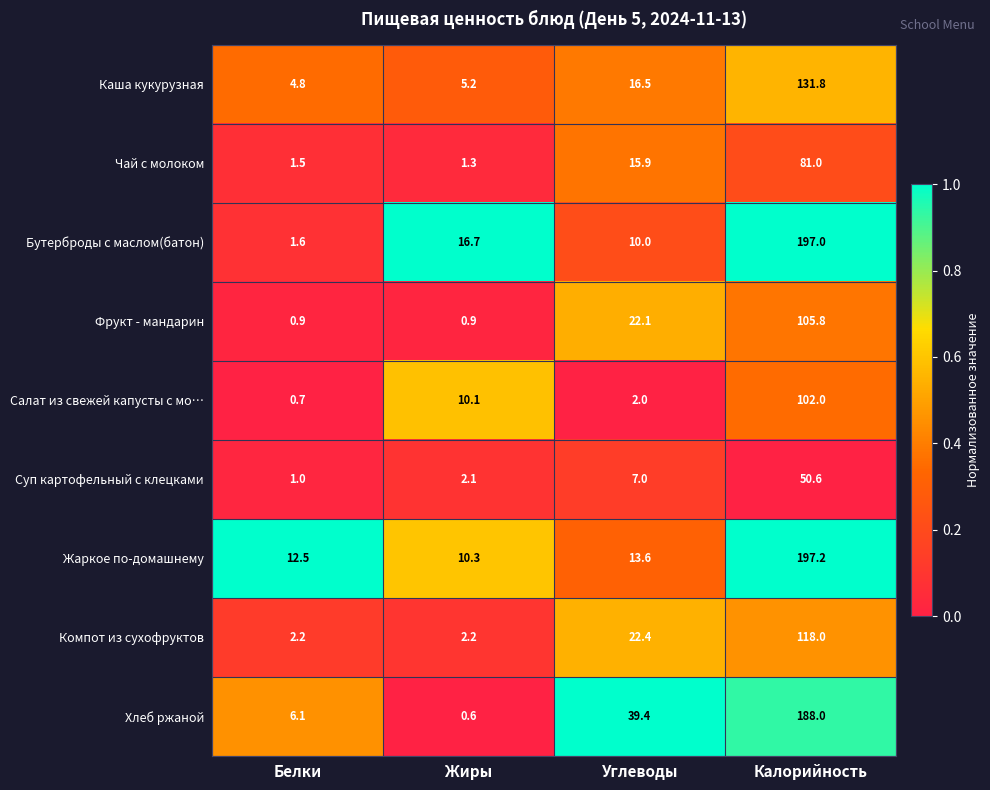

List the labels in order of Каша кукурузная value, smallest first.

Белки, Жиры, Углеводы, Калорийность